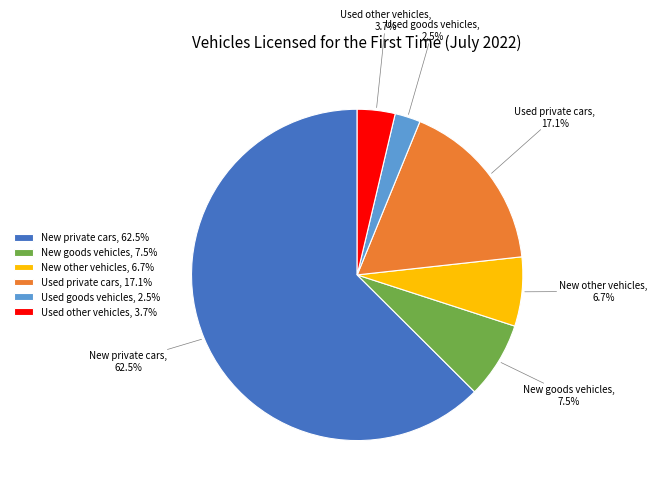

What is the largest slice in the pie chart?

New private cars